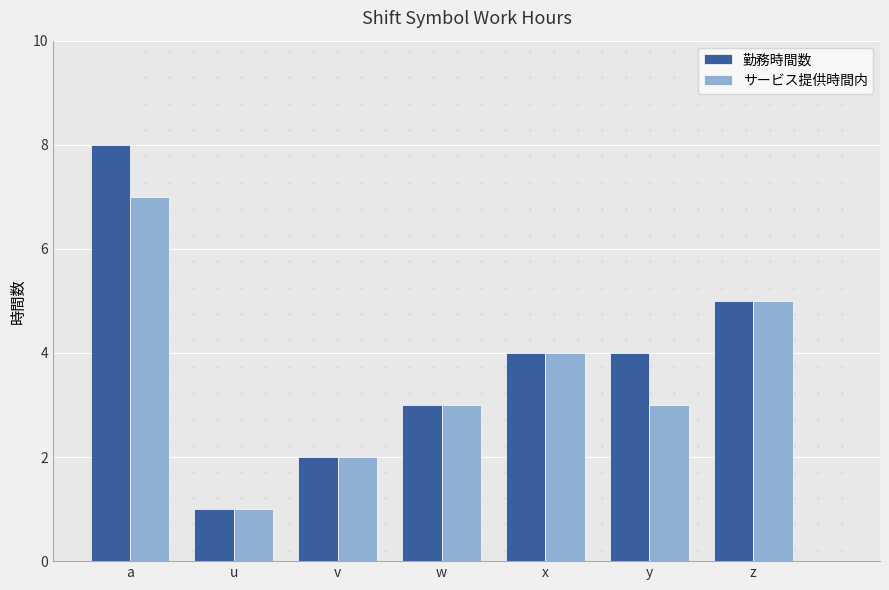

List the series in order of their peak value, highest first.

勤務時間数, サービス提供時間内